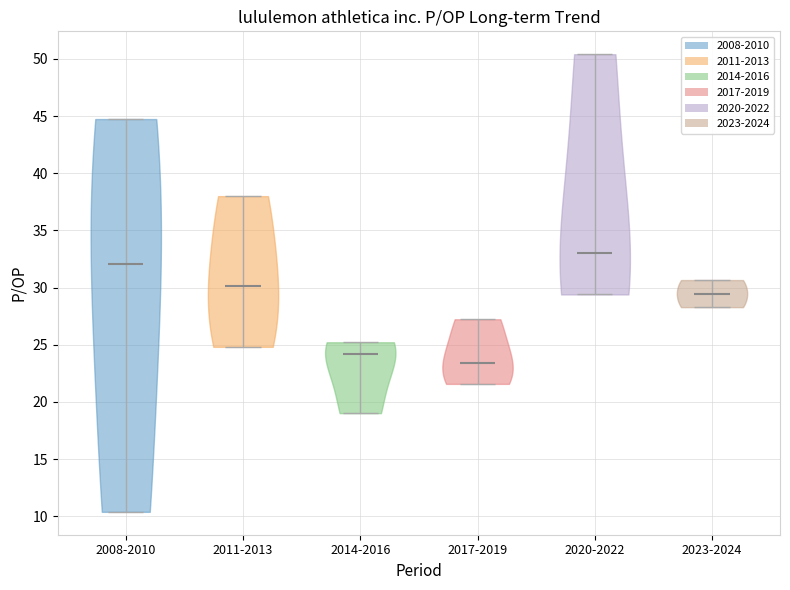

Reading left to right, read every violin against the y-axis: where its median line is, and the lowest and highest points it reaches. The values are not printed on the chart, so give them approximately, as read against the axis.

2008-2010: median line 32.0, lowest point 10.5, highest point 44.5
2011-2013: median line 30.0, lowest point 25.0, highest point 38.0
2014-2016: median line 24.0, lowest point 19.0, highest point 25.0
2017-2019: median line 23.5, lowest point 21.5, highest point 27.0
2020-2022: median line 33.0, lowest point 29.5, highest point 50.5
2023-2024: median line 29.5, lowest point 28.5, highest point 30.5